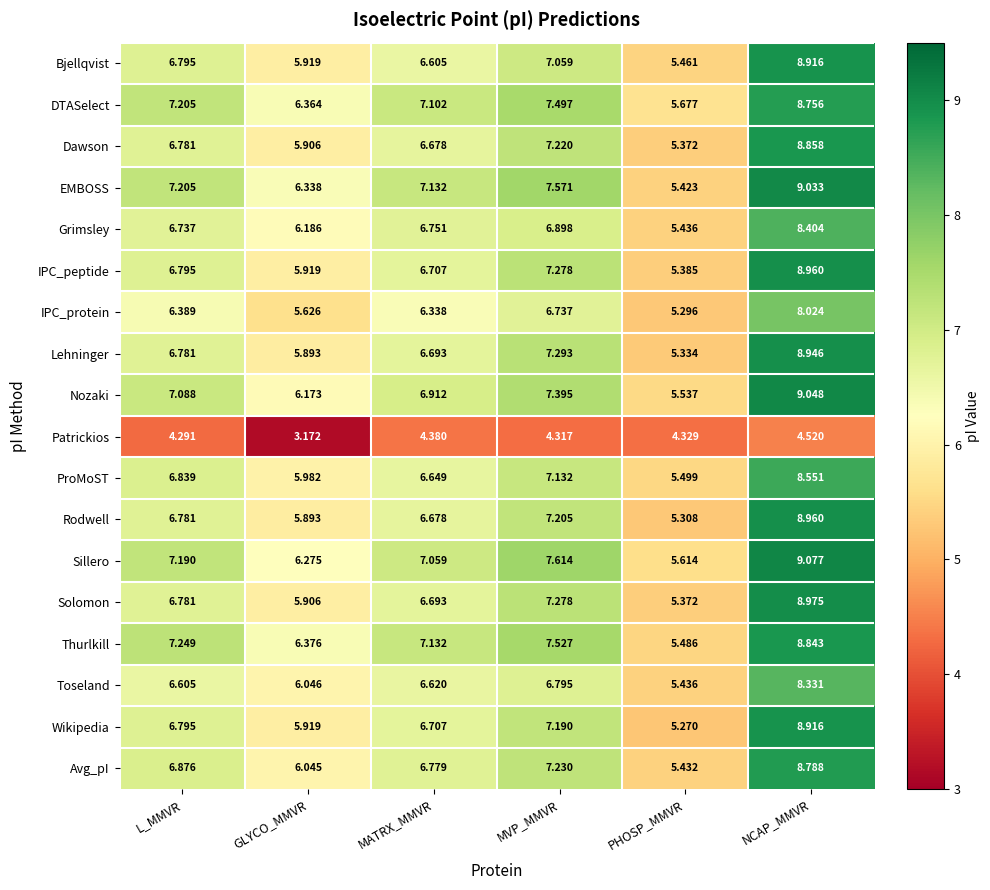

At how many categories does at least one series exceed 4?

6